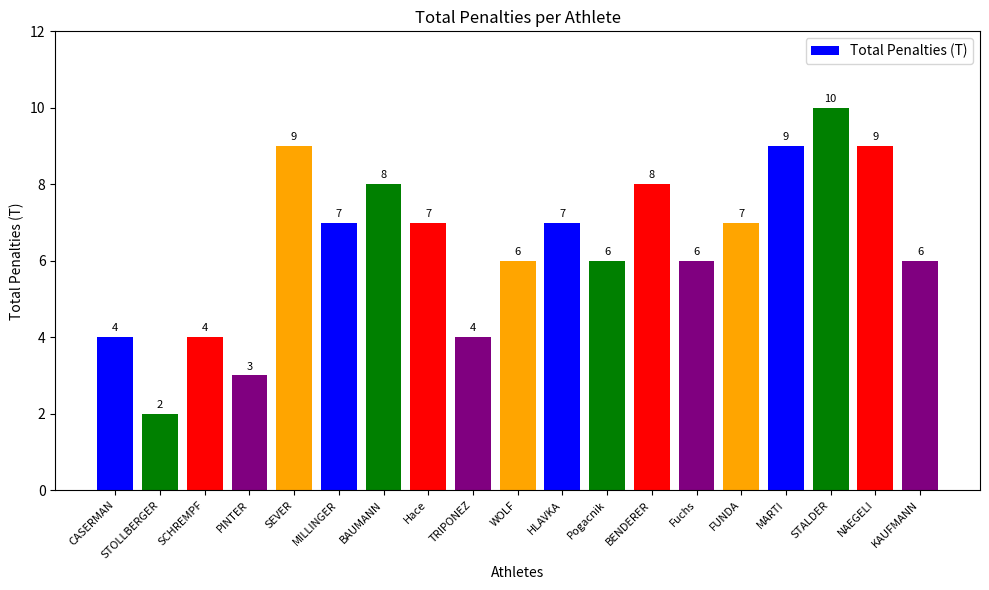

At which category does the chart reach its peak across all series?

STALDER